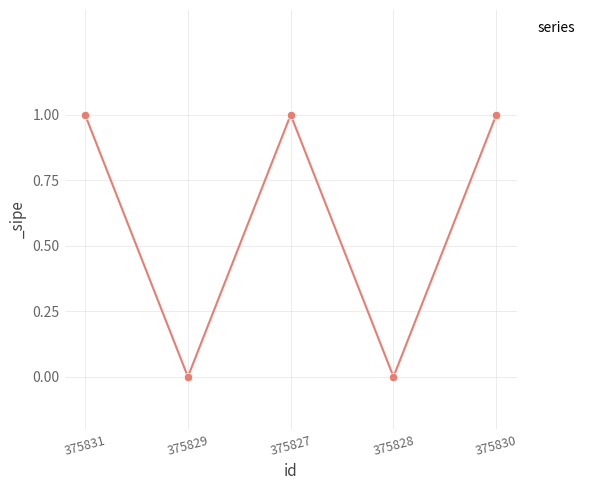

Reading left to right, what are all the values shown in this chart?

1	0	1	0	1